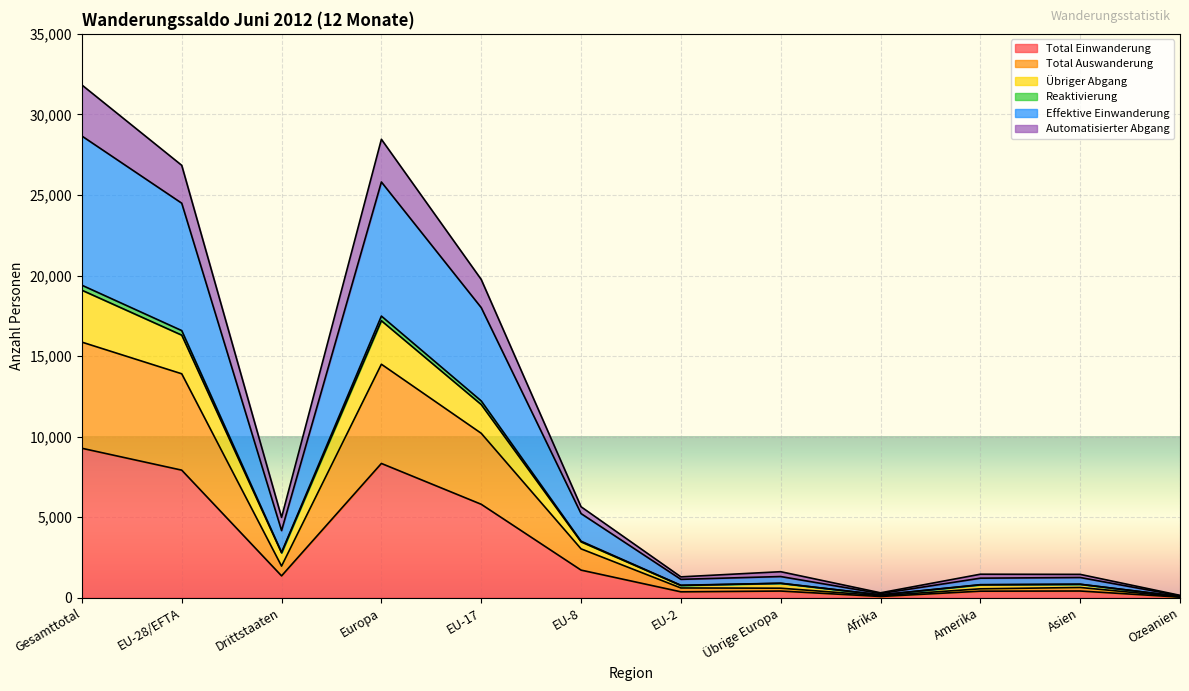

What is the maximum value for Total Einwanderung?

9278